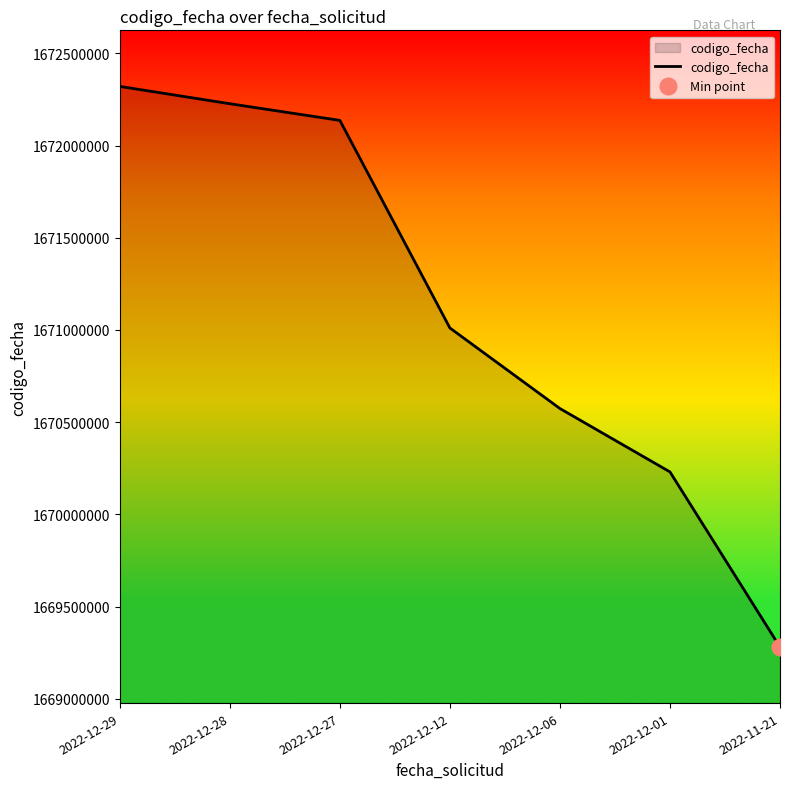

What is the average value?

1671111488